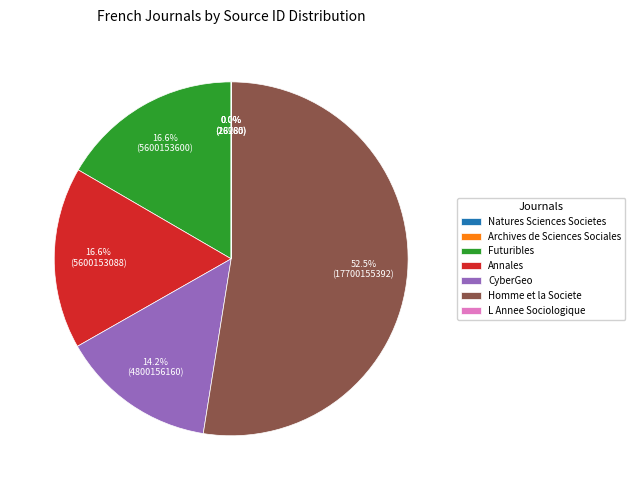

To the nearest percent, what percentage of the pie is Futuribles?

17%